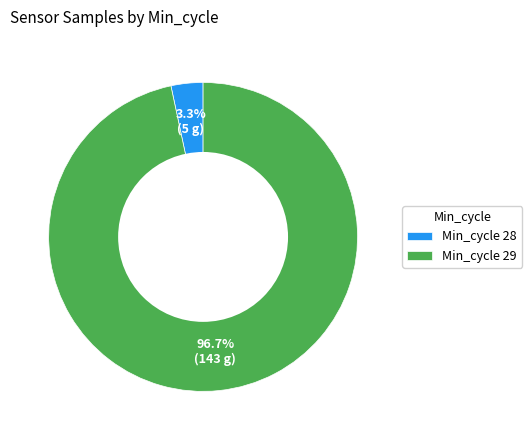

How many slices are in this pie chart?

2